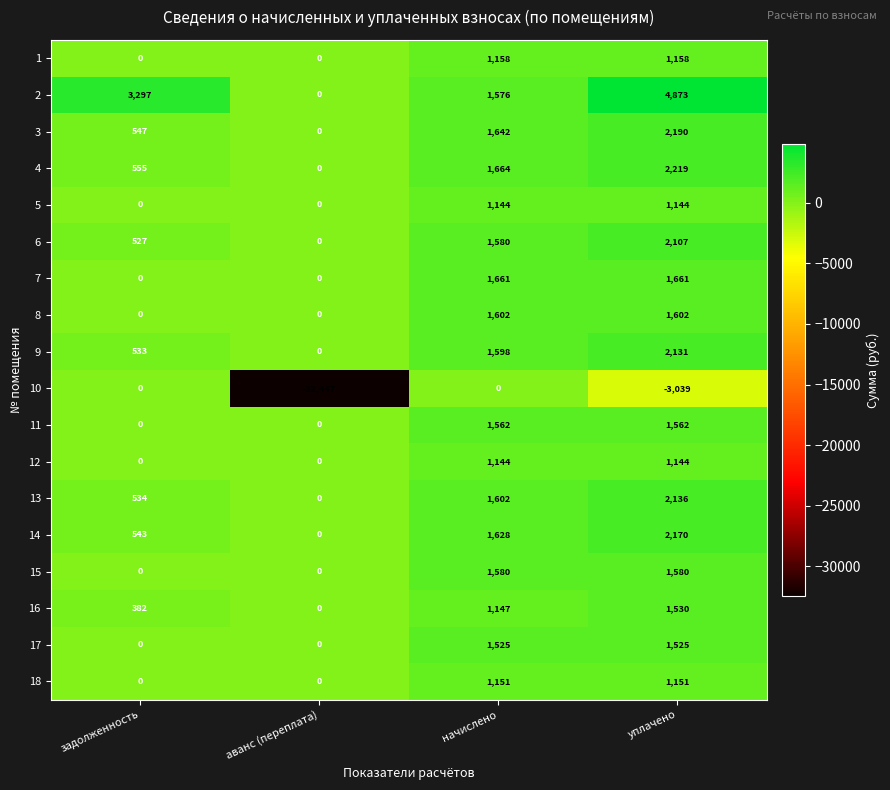

At which label is 6 closest to 1053?

задолженность